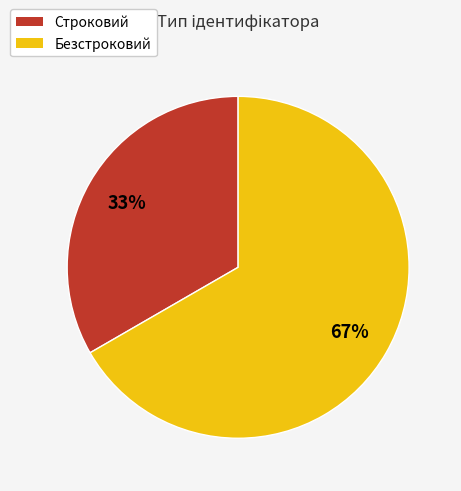

To the nearest percent, what is the combined percentage of Безстроковий and Строковий?

100%